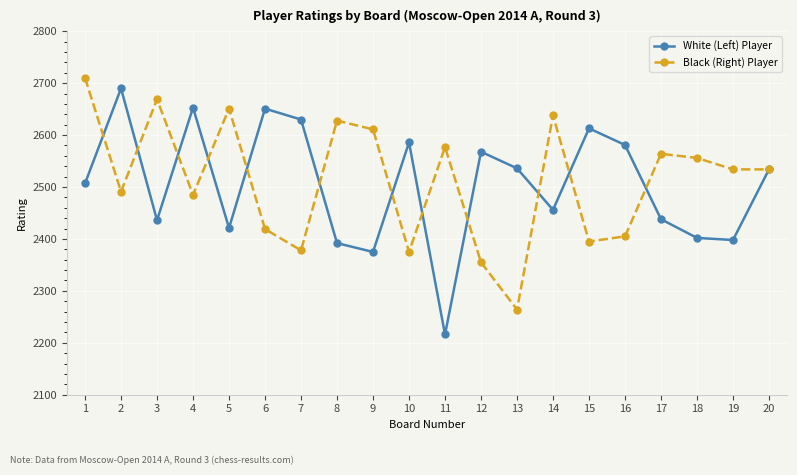

At how many categories does at least one series exceed 2521?

20